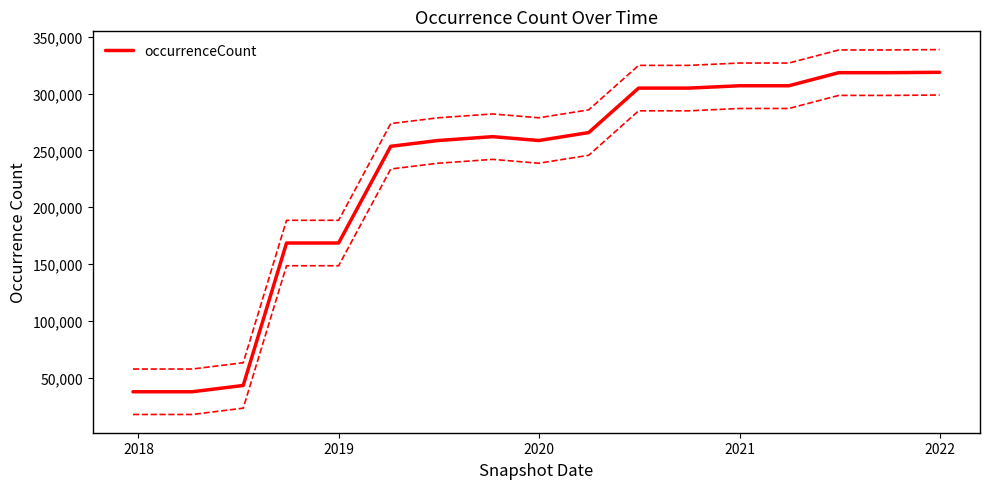

What is the lowest value of the occurrenceCount series?

37468